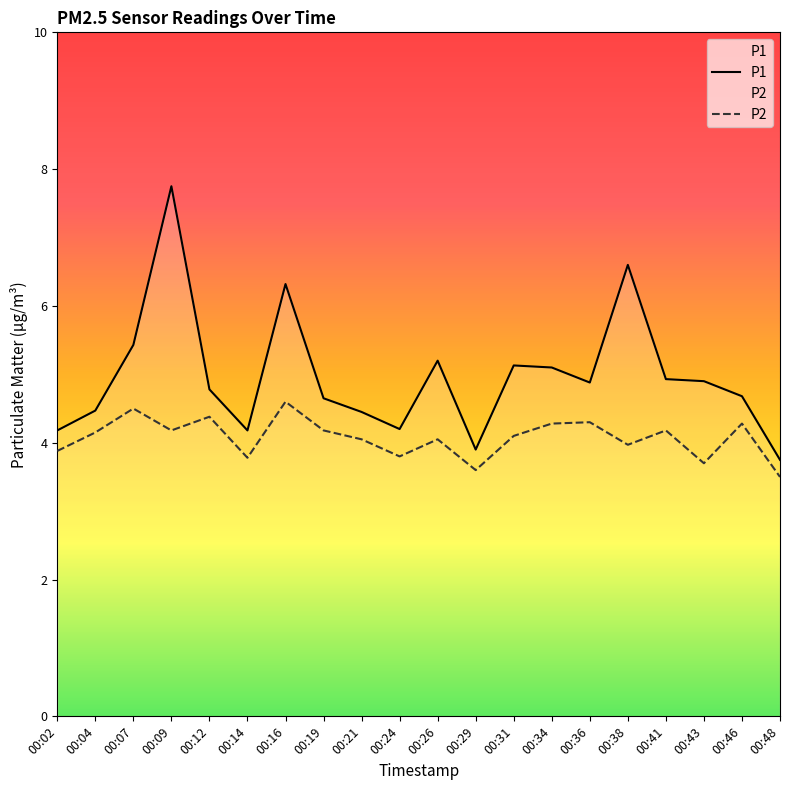

What is the spread (max minus min) of values at 00:07?

0.9